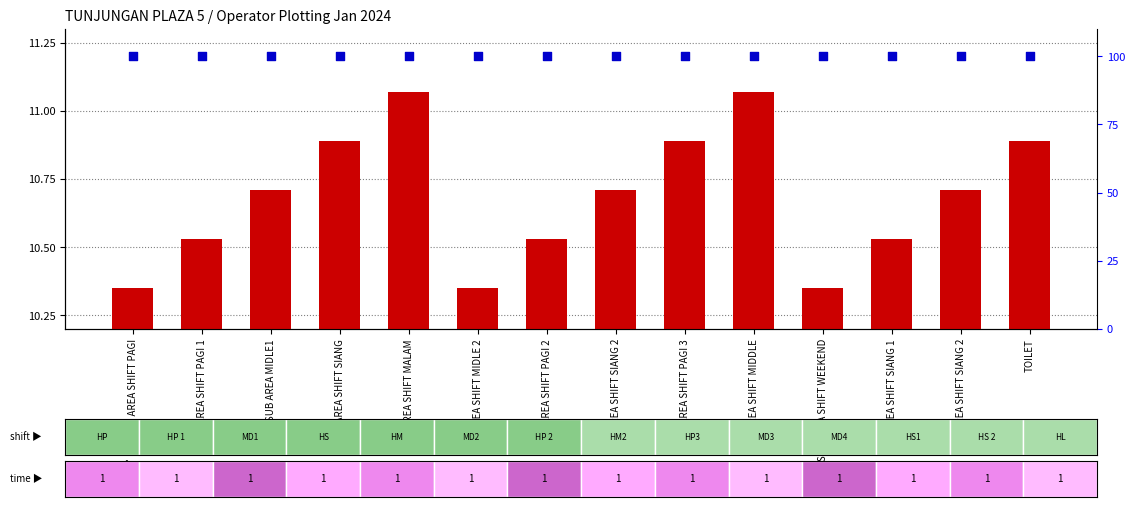

Which series reaches the minimum Y coordinate?

transformed count